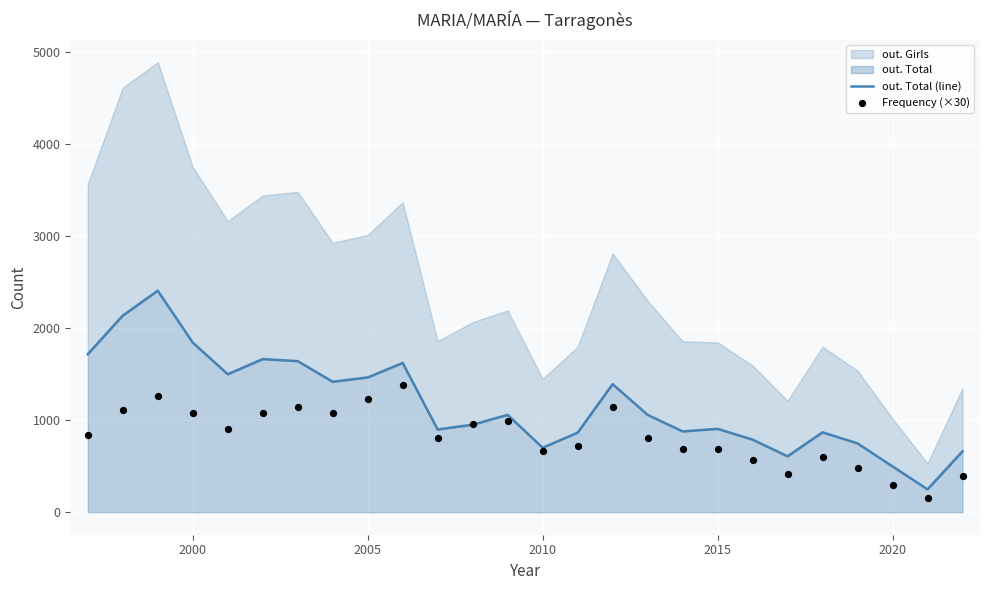

Is the value of out. Total (line) at 16 greater than the value of Frequency (×30) at 24?

Yes